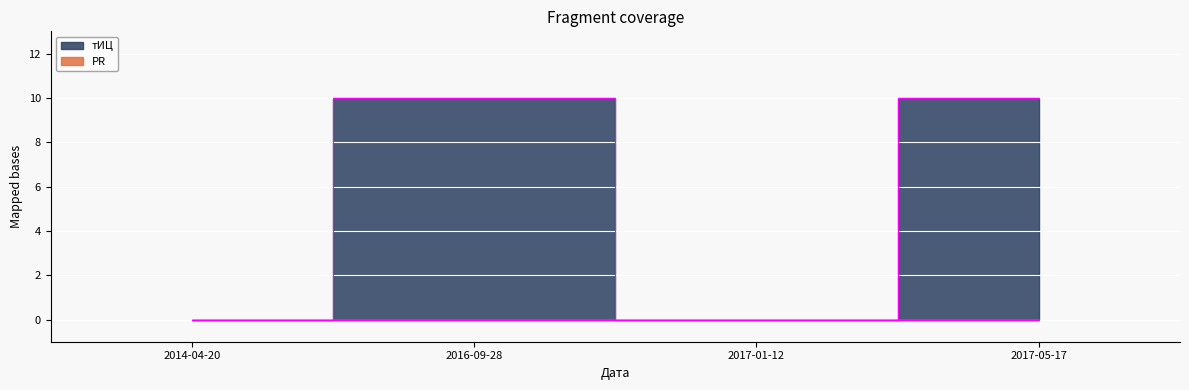

Reading left to right, what are all the values shown in this chart?

0	10	0	10